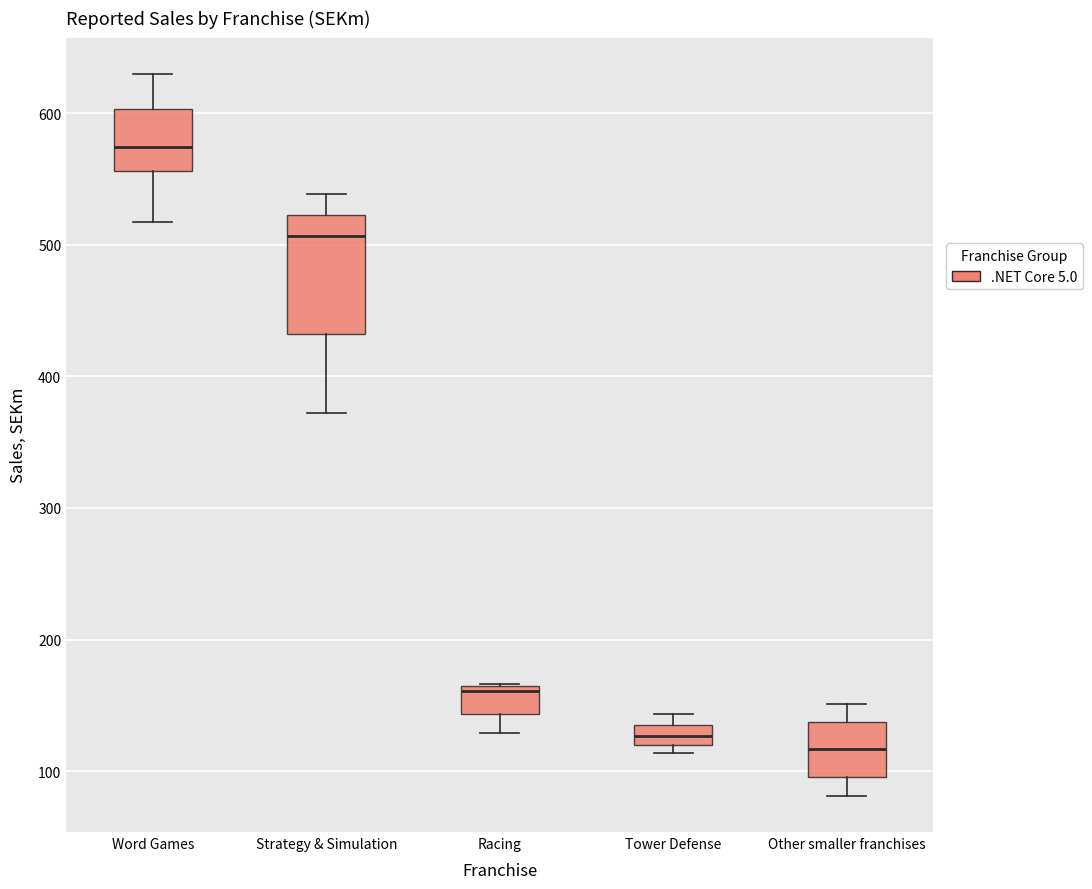

Reading left to right, transcribe this box plot: for each box, give where its median line is, the range the box spans, and where its two whiskers end, as read against the y-axis. The values are not printed on the chart, so give them approximately, as read against the axis.

Word Games: median 570, box 560 to 600, whiskers 520 to 630
Strategy & Simulation: median 510, box 430 to 520, whiskers 370 to 540
Racing: median 160 (just below the box's upper edge), box 140 to 160, whiskers 130 to 170
Tower Defense: median 130, box 120 to 140, whiskers 110 to 140 (above the box's upper edge)
Other smaller franchises: median 120, box 100 to 140, whiskers 80 to 150